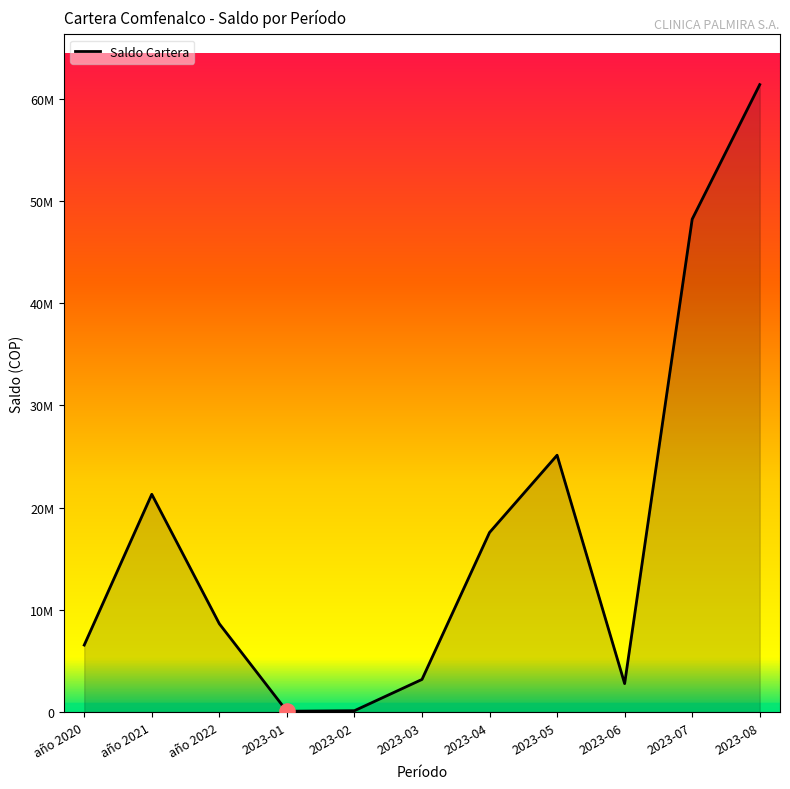

Does the chart have visible grid lines?

No